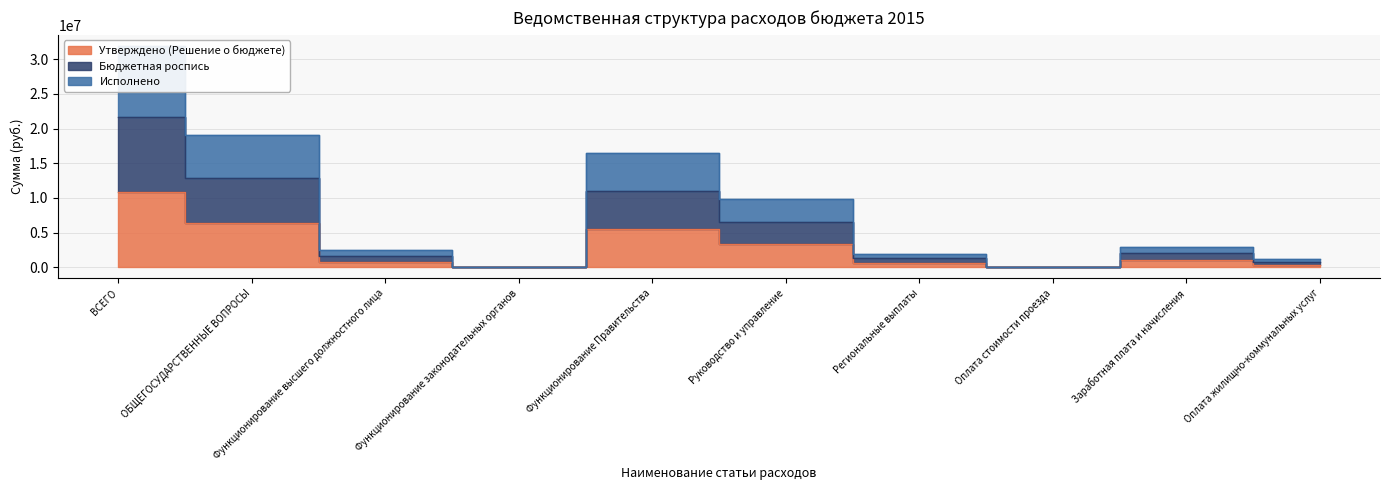

Is it true that Исполнено equals 11249088.3 at Функционирование Правительства?

False